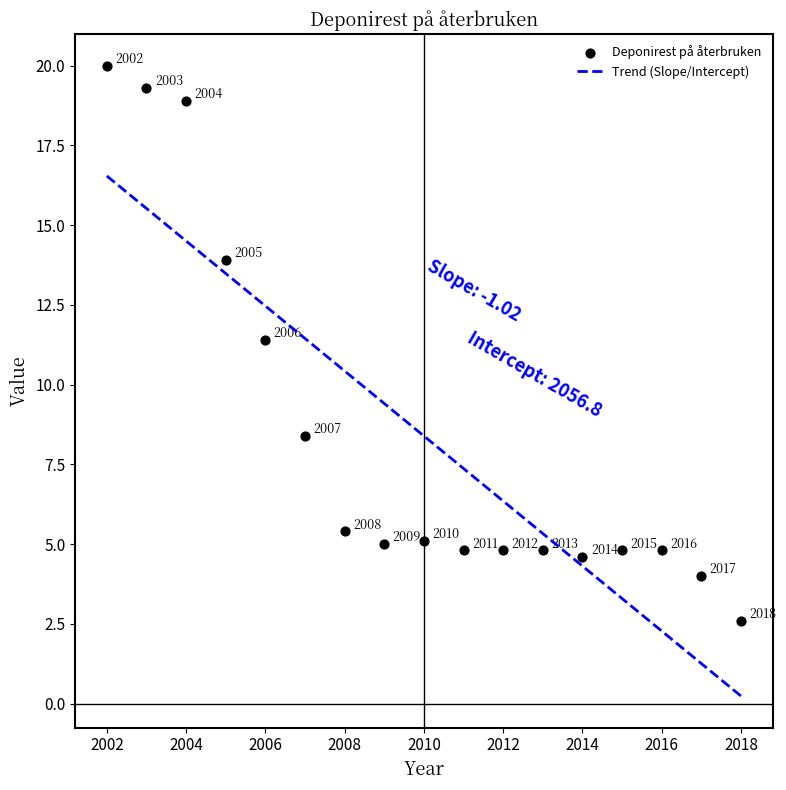

What is the range of Y values (max minus min)?

17.4